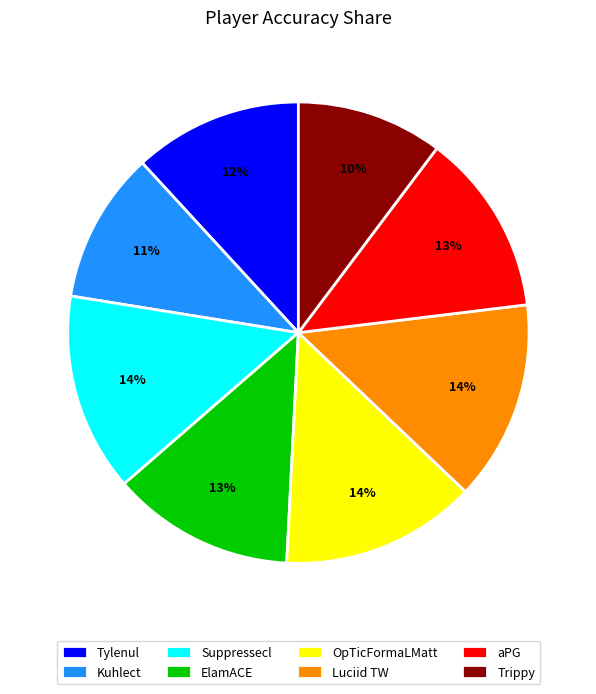

Count the number of slices in the pie.

8